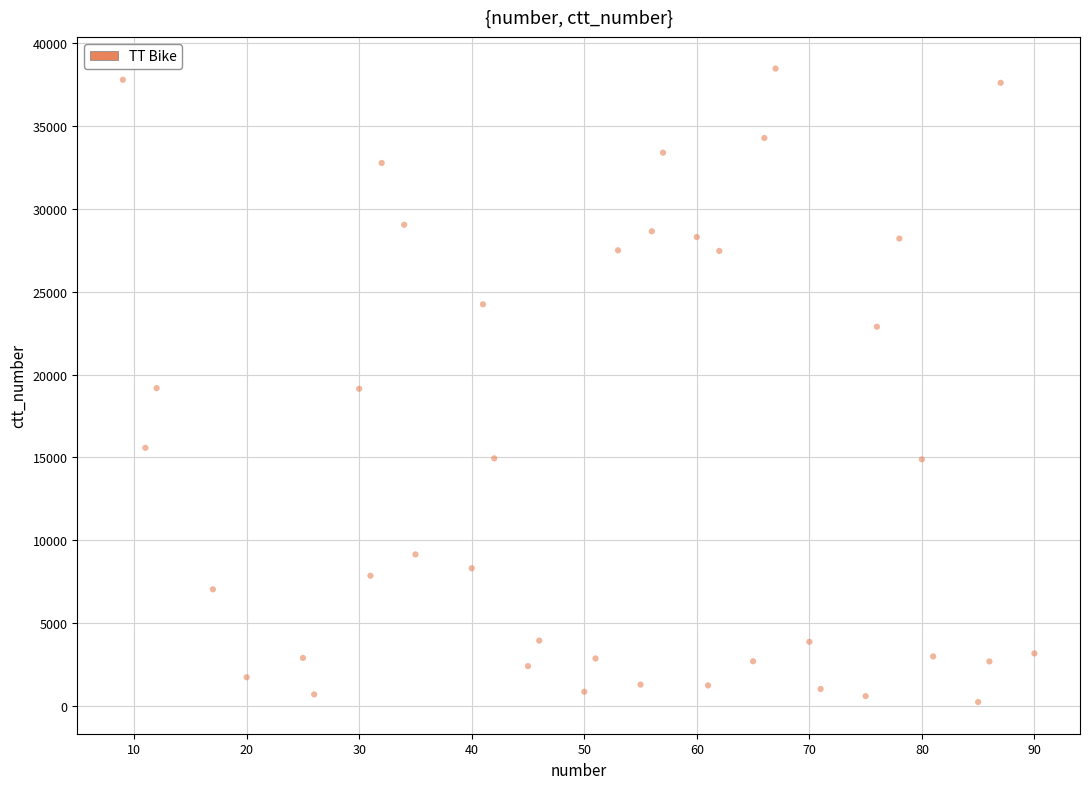

What is the range of X values (max minus min)?

81